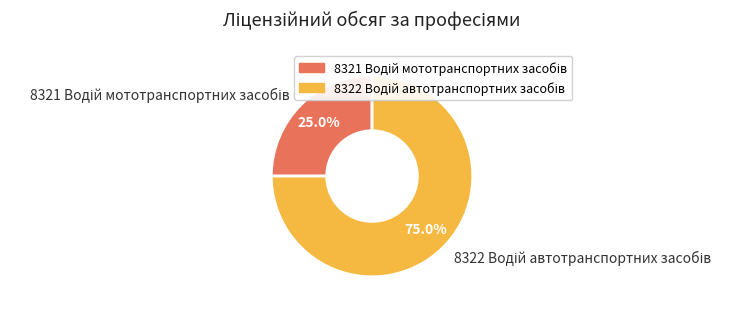

Is there any slice that represents more than half of the pie?

Yes